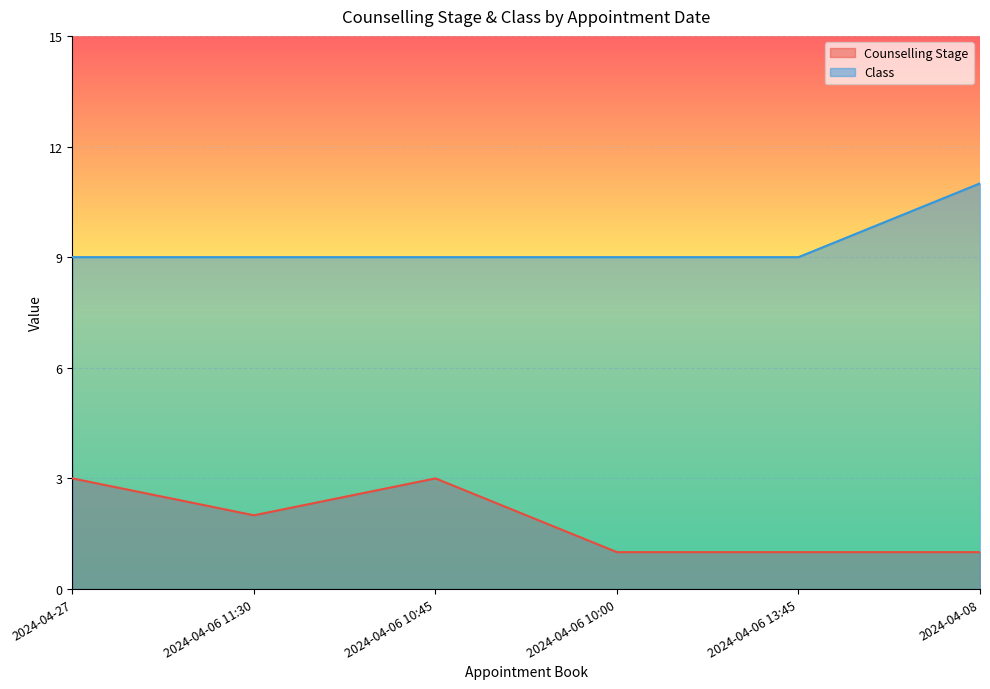

What is the spread (max minus min) of values at 2024-04-06 10:00?

8